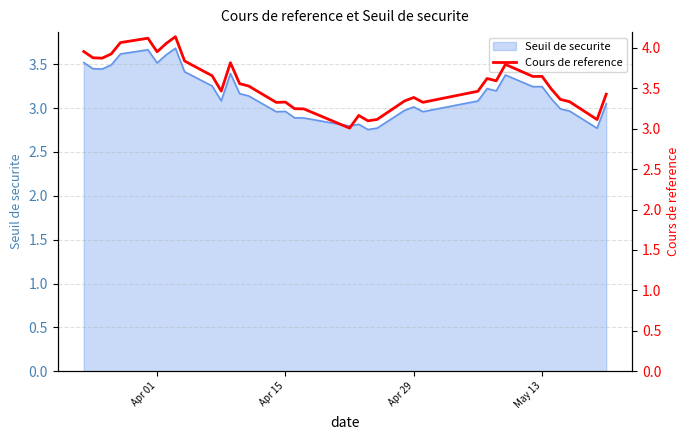

What is the maximum value shown in the chart?

4.1